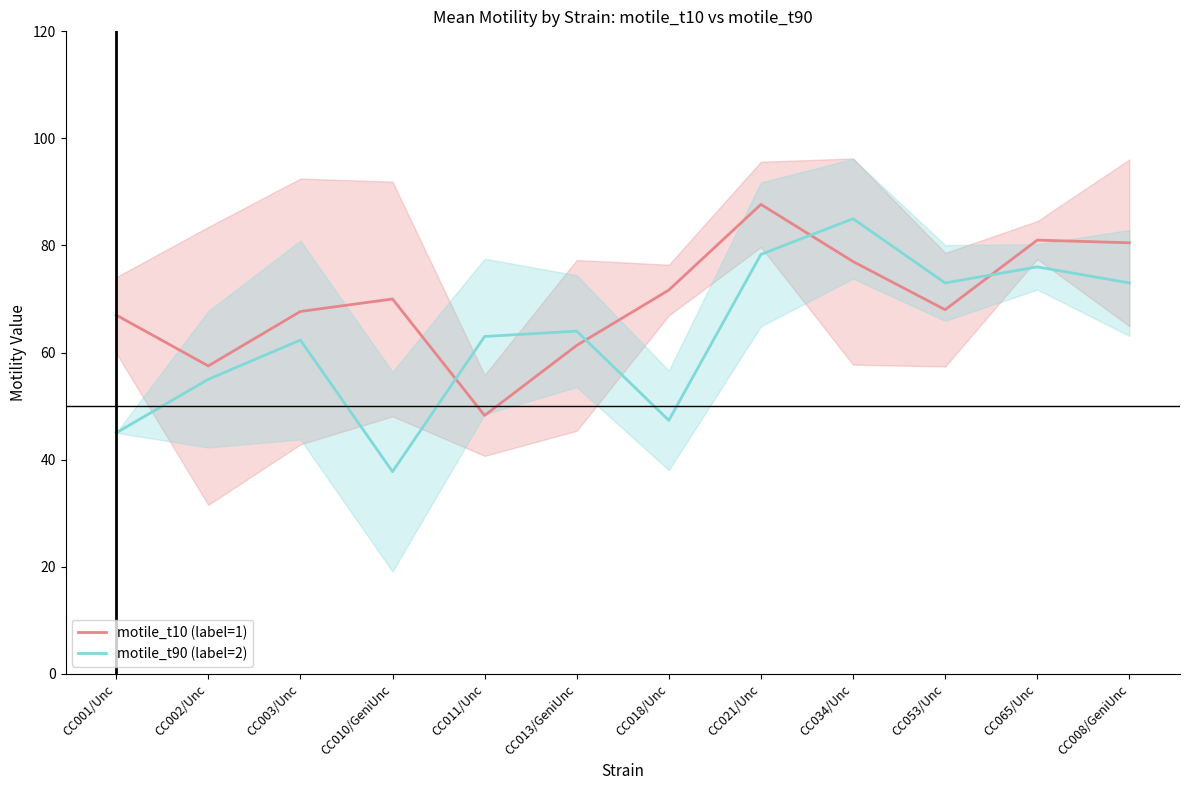

Where is motile_t10 (label=1) nearest to the value 67?

CC001/Unc